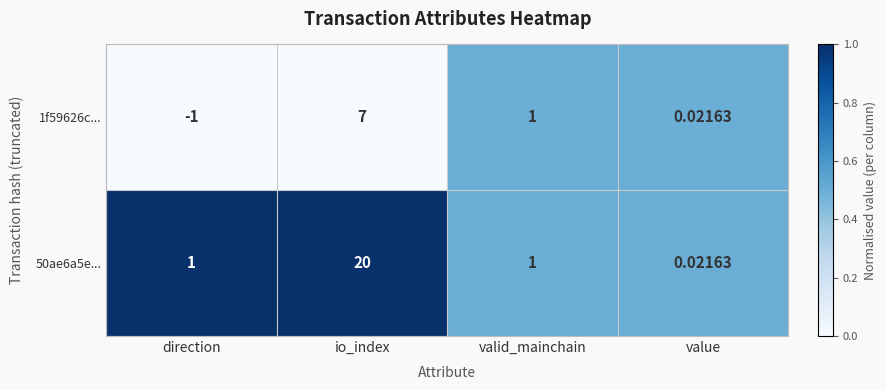

At which label does 1f59626c... first exceed 1?

io_index